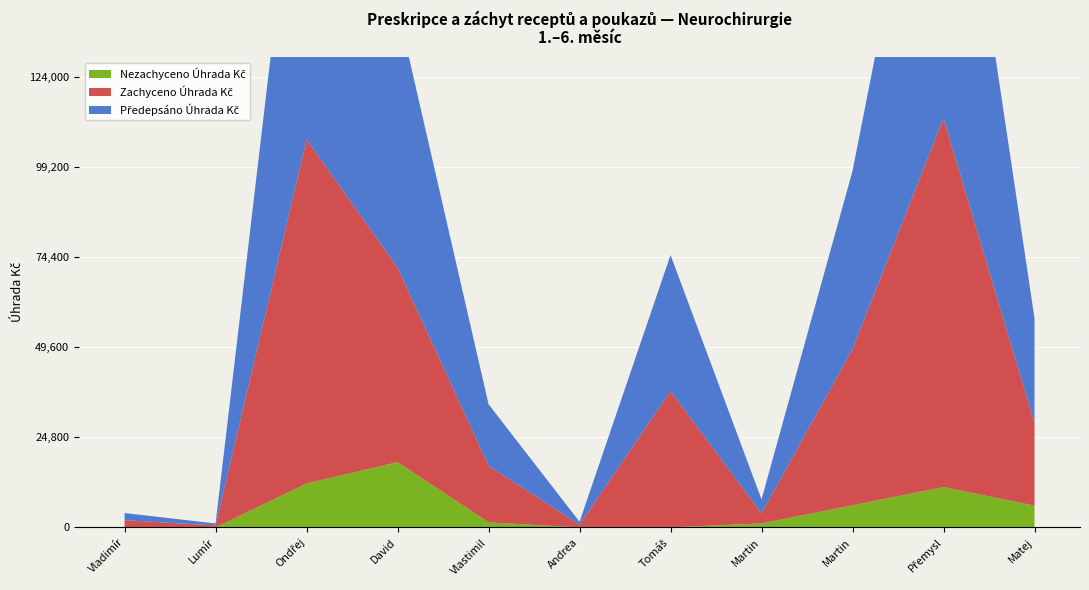

Reading left to right, transcribe all the data shown in this chart.

Předepsáno Úhrada Kč: 1978.9	543.1	106866.4	71578.4	16963.8	777.6	37523.9	3863.1	49112.7	112701.0	28806.8
Zachyceno Úhrada Kč: 1978.9	543.1	94764.9	53587.8	15567.0	777.6	37523.9	2759.3	43021.6	101576.9	22821.6
Nezachyceno Úhrada Kč: 0.0	0.0	12101.5	17990.5	1396.8	0.0	0.0	1103.8	6091.2	11124.0	5985.2